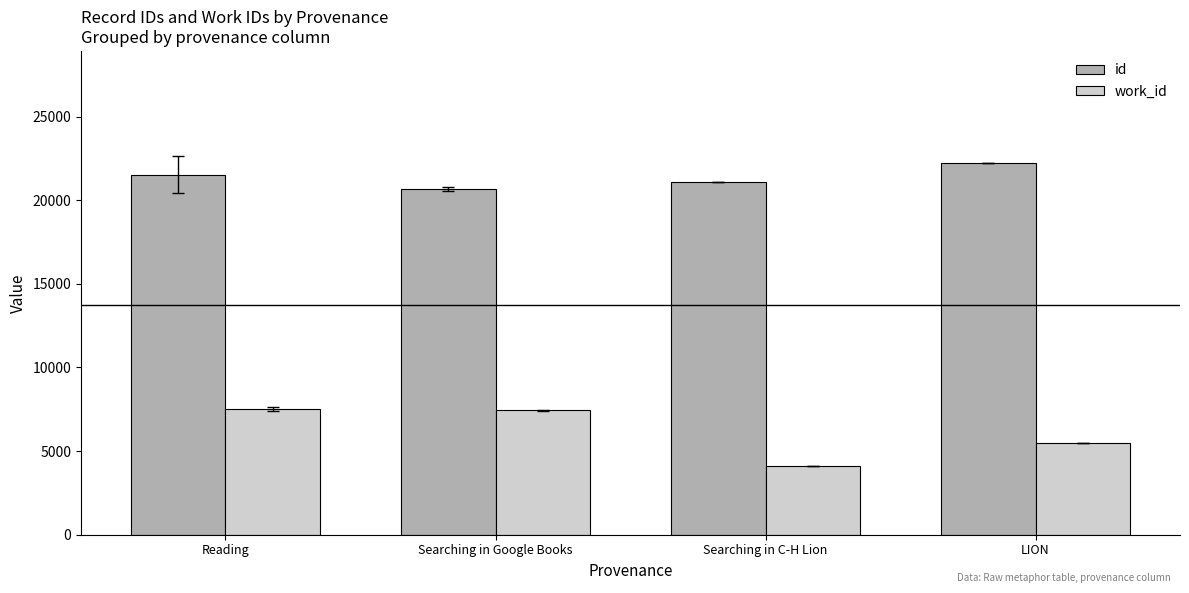

At which label does work_id first exceed 7428?

Reading